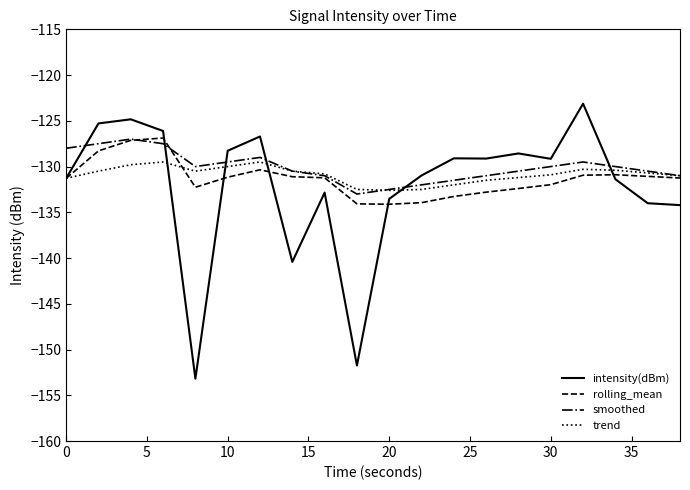

Which series has the widest spread of values?

intensity(dBm)